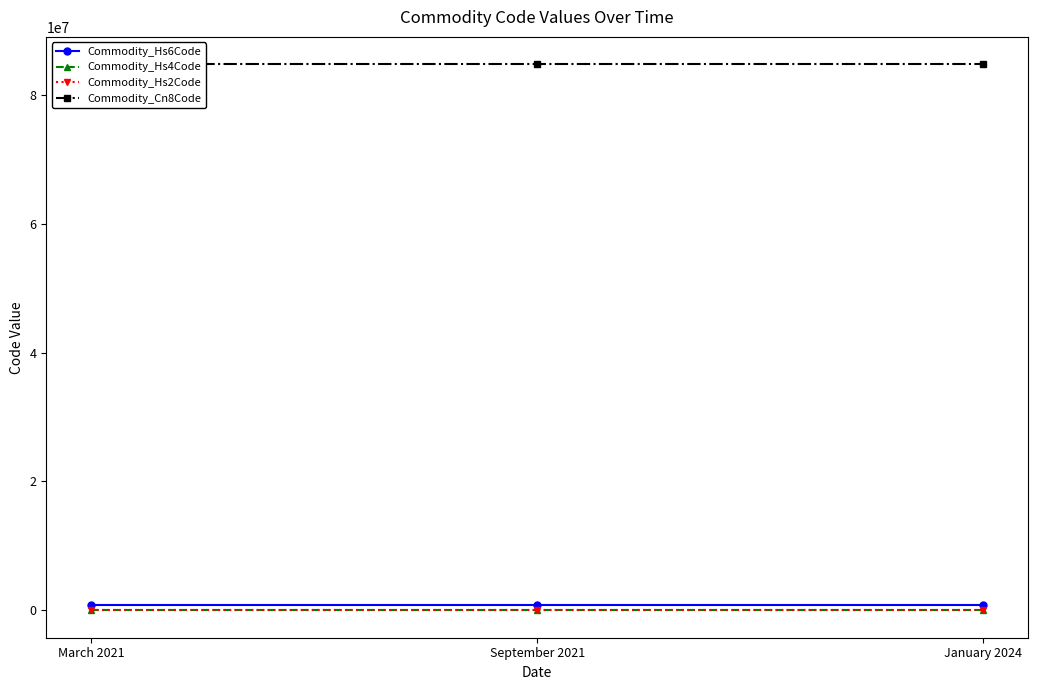

Rank the series by their maximum value, from lowest to highest.

Commodity_Hs2Code, Commodity_Hs4Code, Commodity_Hs6Code, Commodity_Cn8Code